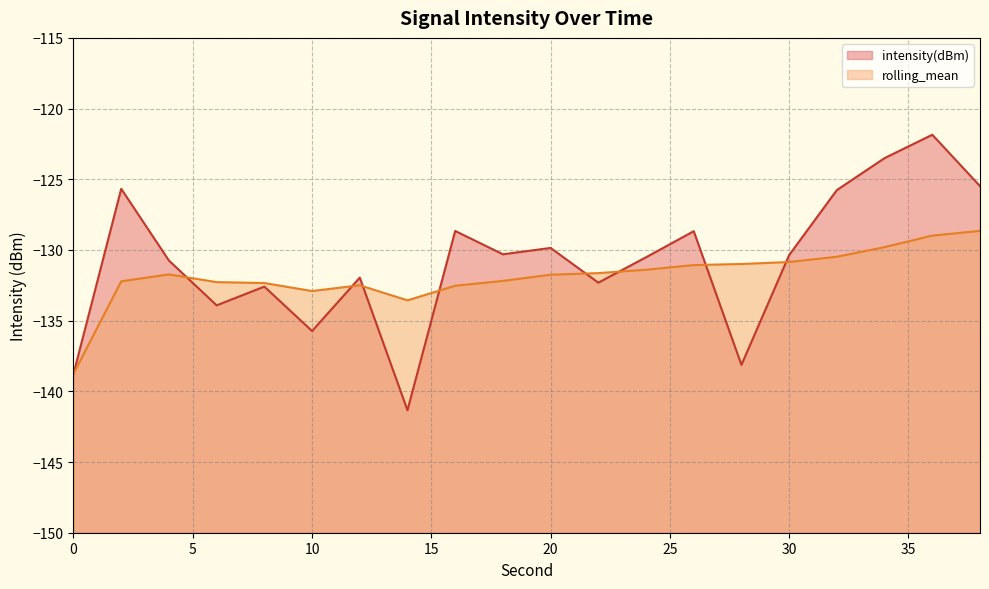

Which series has the widest spread of values?

intensity(dBm)